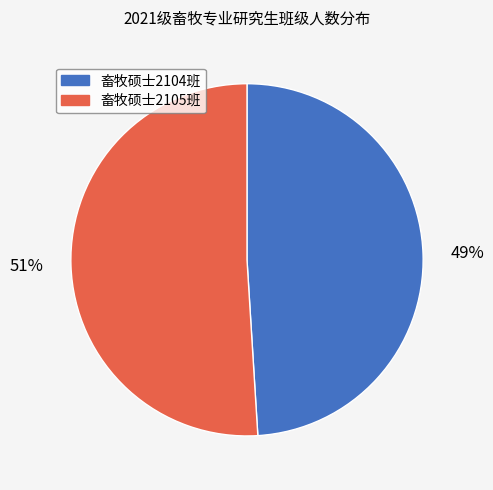

Do 畜牧硕士2105班 and 畜牧硕士2104班 together represent more than half of the pie?

Yes